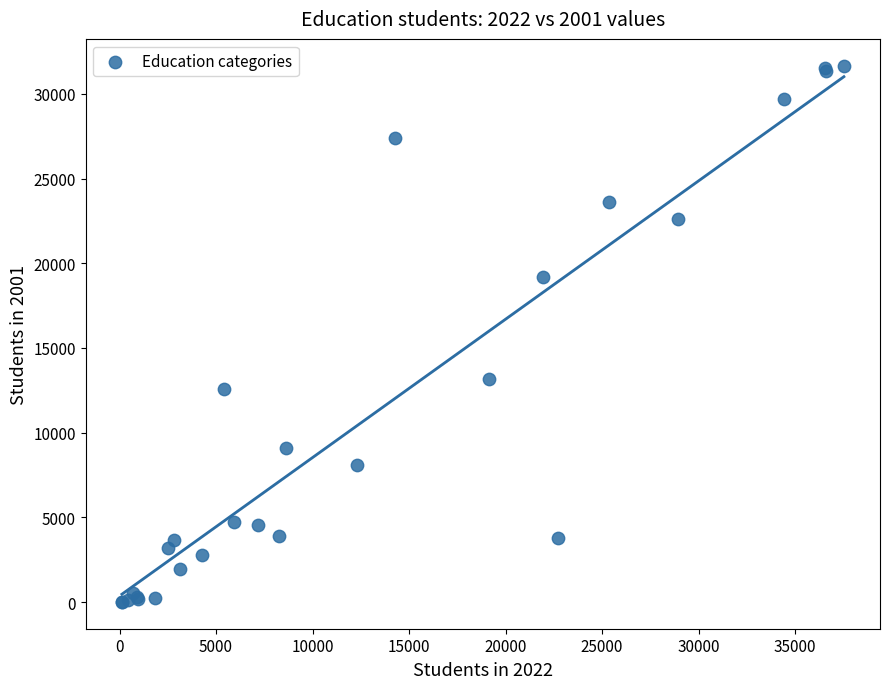

What Y value in the scatter plot is closest to 15835?

13194